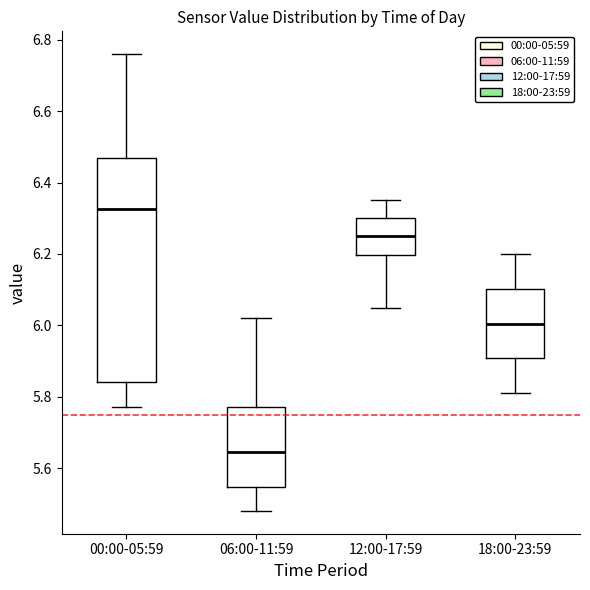

Which box is the tallest, from its lower edge to its upper edge?

00:00-05:59